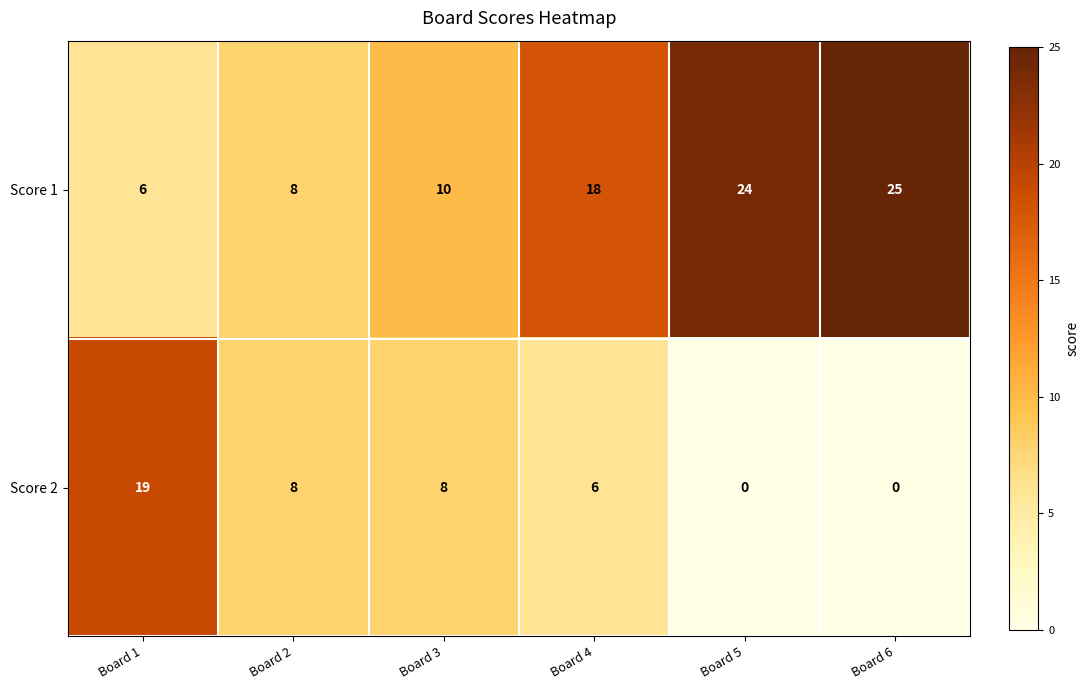

At how many categories does at least one series exceed 4?

6